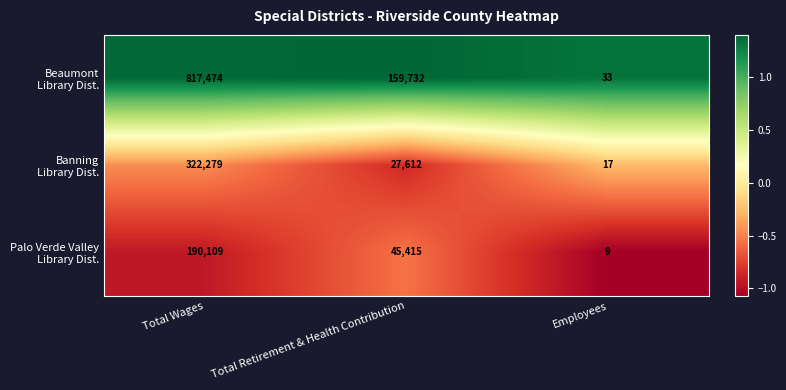

What is the maximum value shown in the chart?

817474